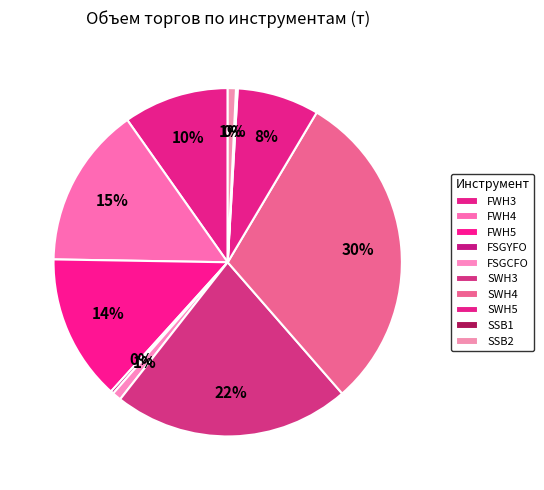

Which has a higher value, SWH5 or SSB2?

SWH5